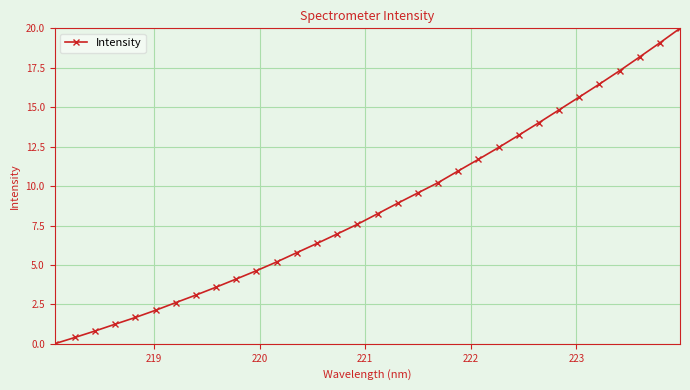

Reading right to left, transcribe all the data shown in this chart.

20.0	19.1	18.2	17.3	16.5	15.6	14.8	14.0	13.2	12.4	11.7	11.0	10.2	9.6	8.9	8.2	7.6	7.0	6.4	5.8	5.2	4.6	4.1	3.6	3.1	2.6	2.1	1.7	1.2	0.8	0.4	0.0